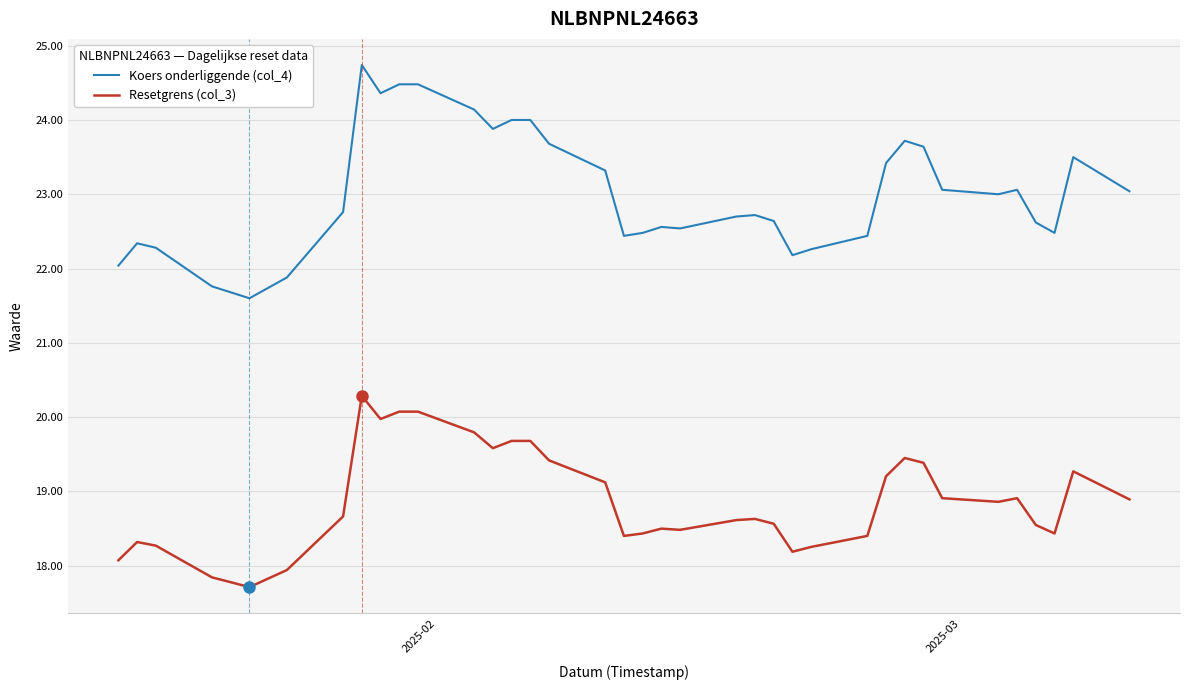

The Koers onderliggende (col_4) series shows 39.2 at 8. True or false?

False